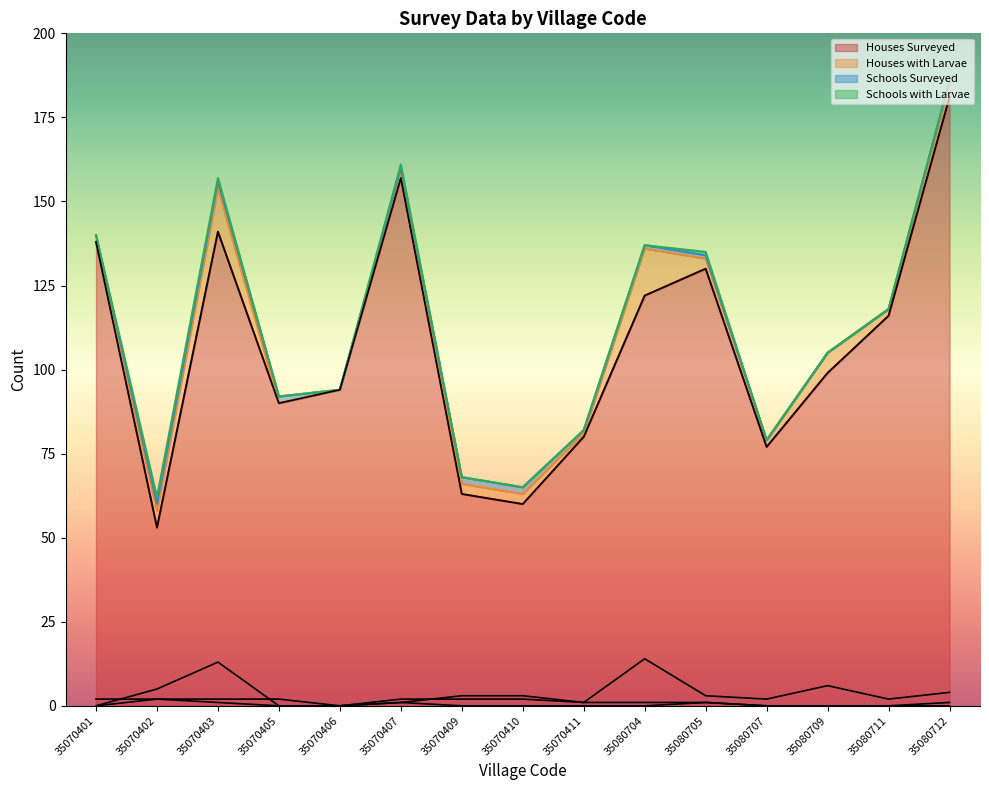

Rank the series at 35080705 from highest to lowest value.

Houses Surveyed, Houses with Larvae, Schools Surveyed, Schools with Larvae